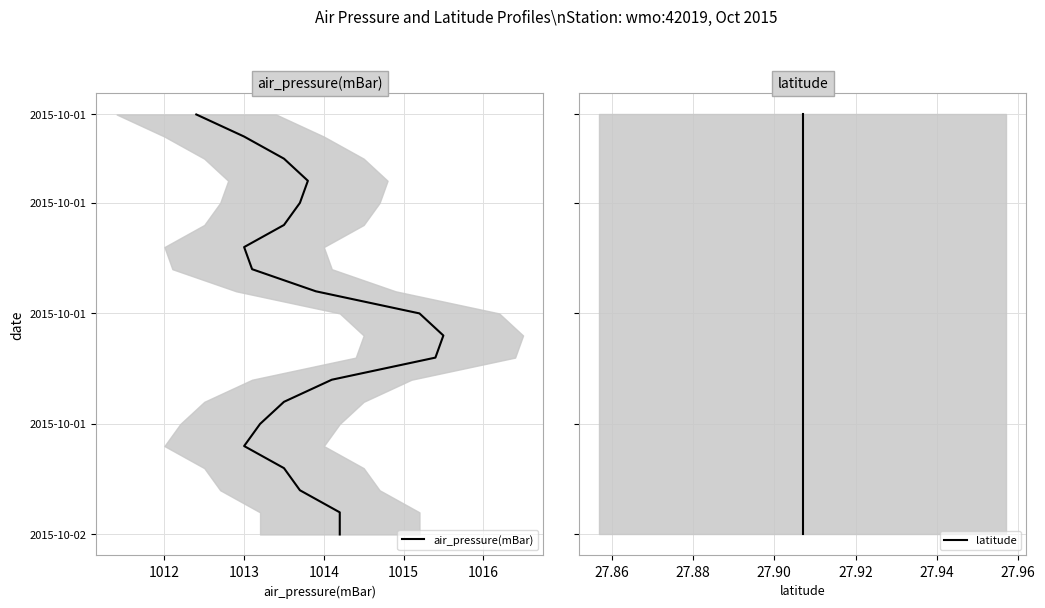

Which series has the widest spread of values?

air_pressure(mBar)